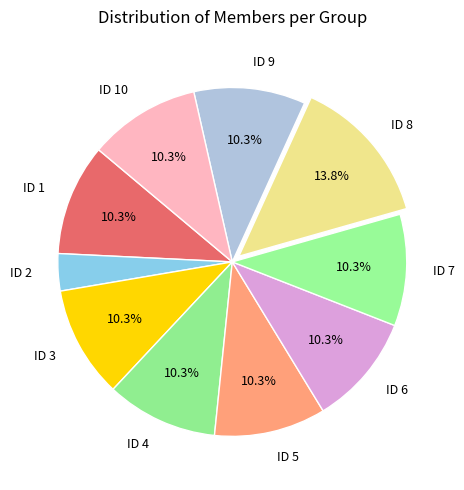

To the nearest percent, what is the combined percentage of ID 7 and ID 6?

21%